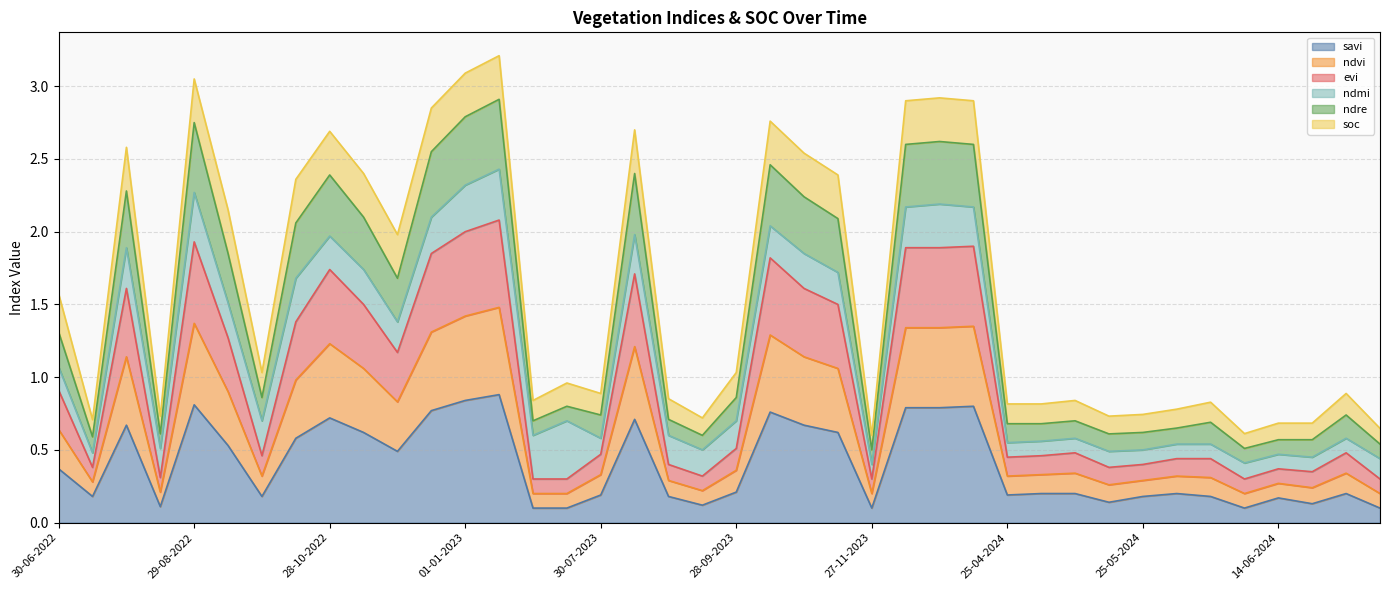

The value of ndre at 12-11-2023 is 2.4. True or false?

True